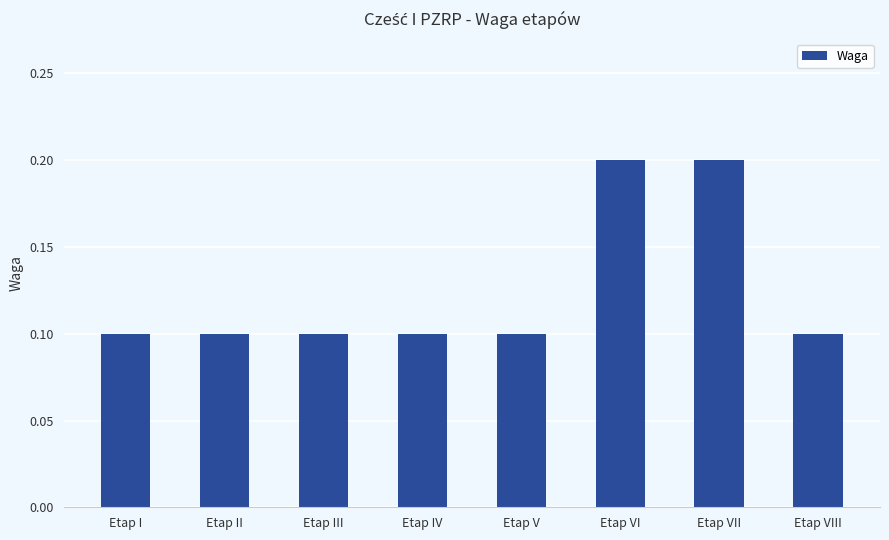

What is the value of the 8th bar from the left?

0.1